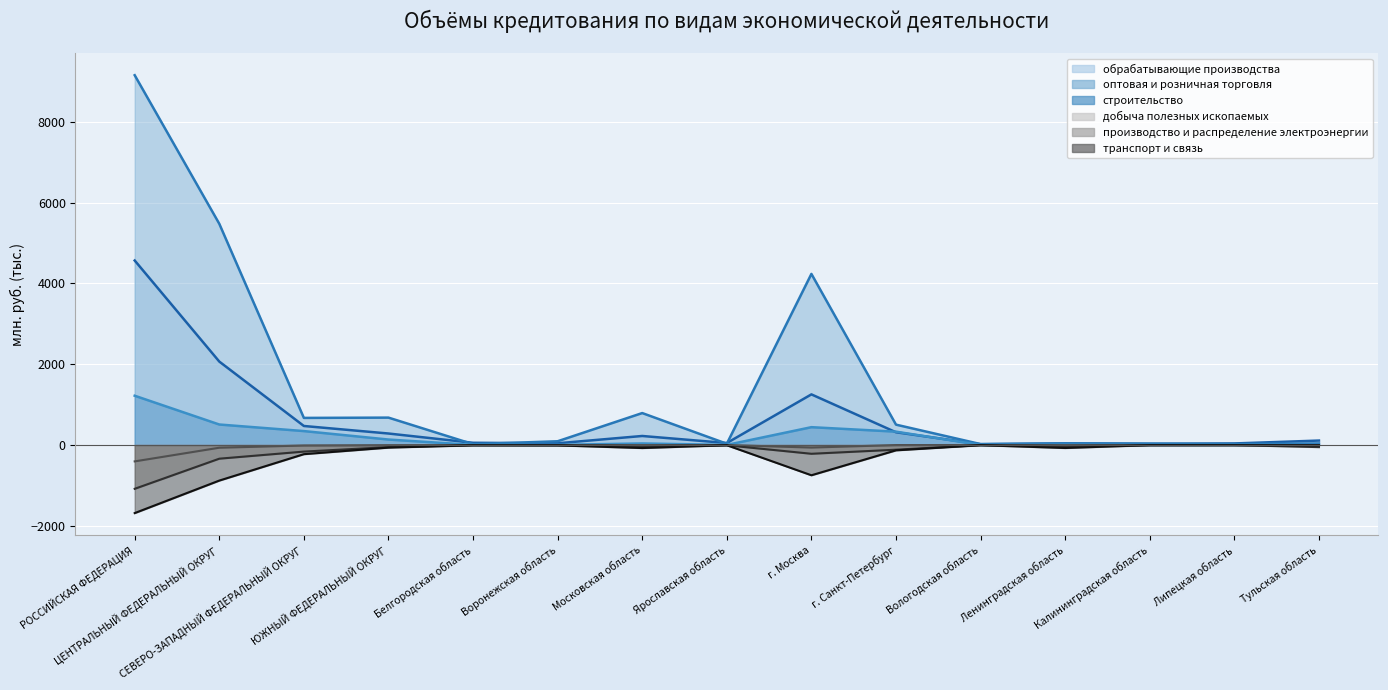

Is it true that оптовая и розничная торговля equals 504.2 at г. Санкт-Петербург?

True